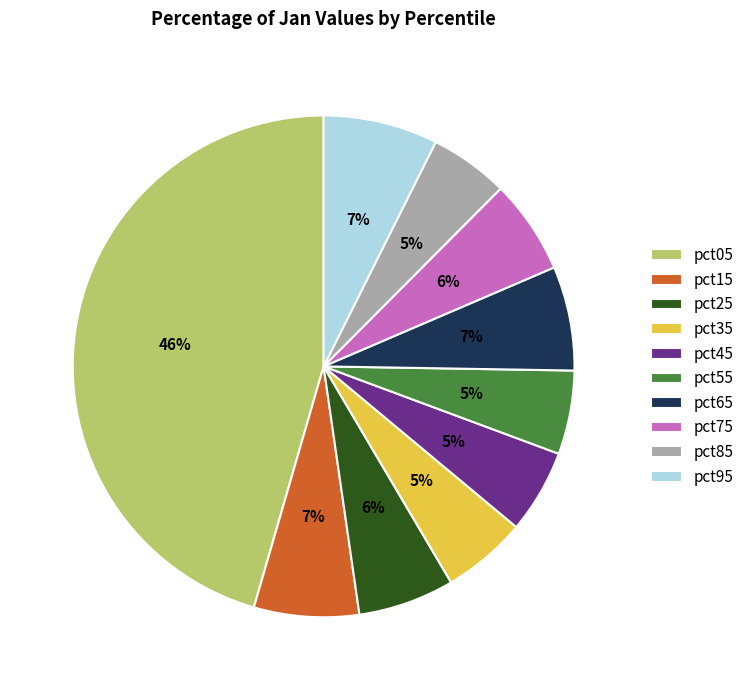

To the nearest percent, what is the average slice percentage?

10%